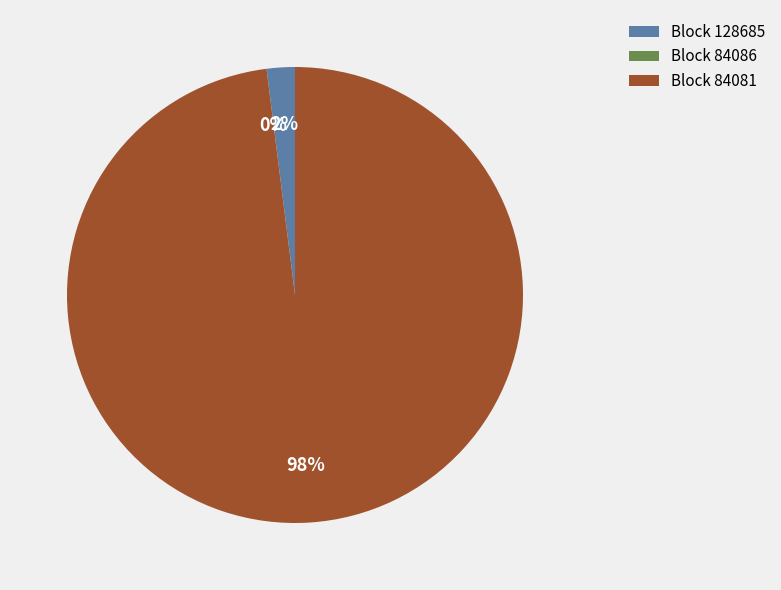

What is the majority slice?

Block 84081